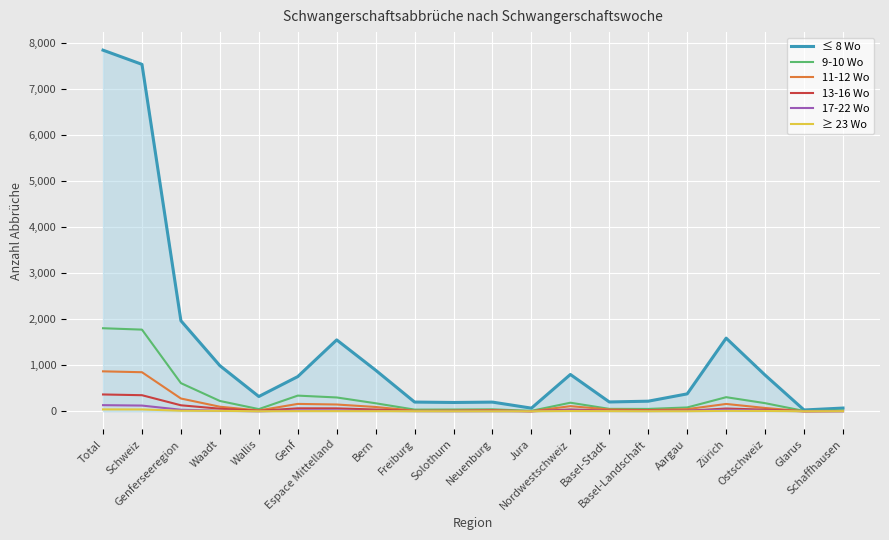

Which series has the largest total across all categories?

≤ 8 Wo